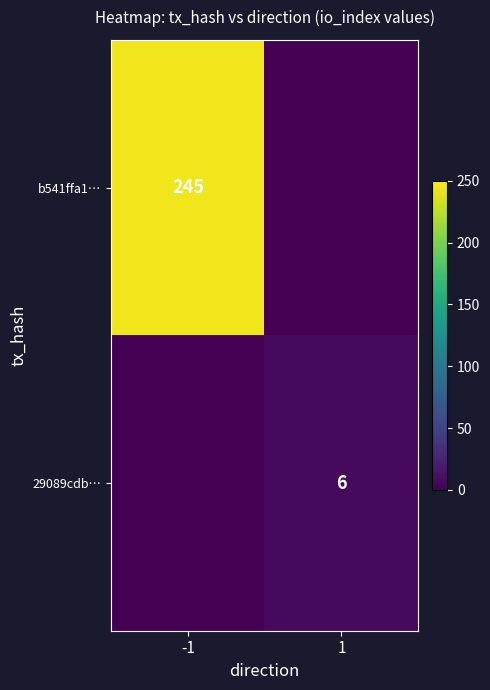

The b541ffa1… series shows 437 at -1. True or false?

False